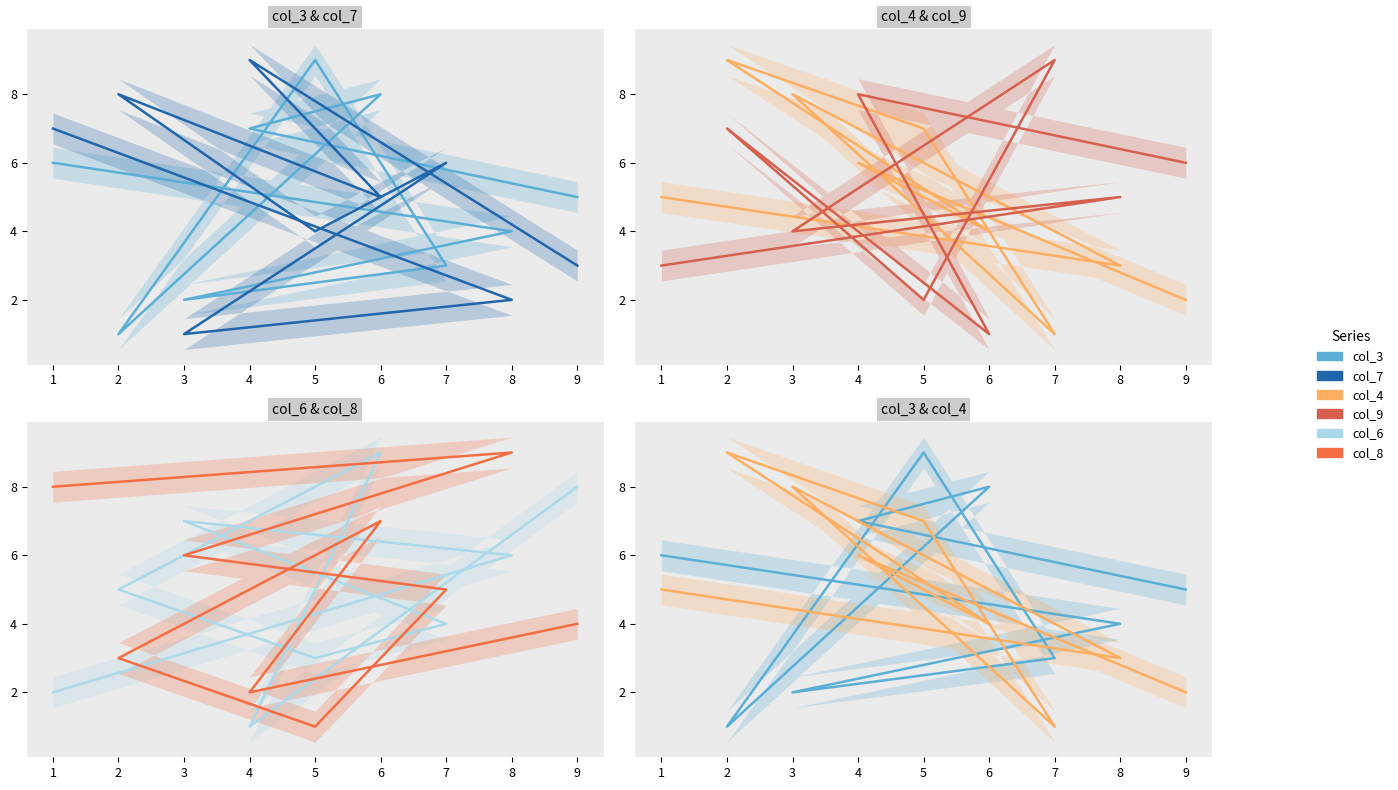

The col_7 series shows 7 at 1. True or false?

True